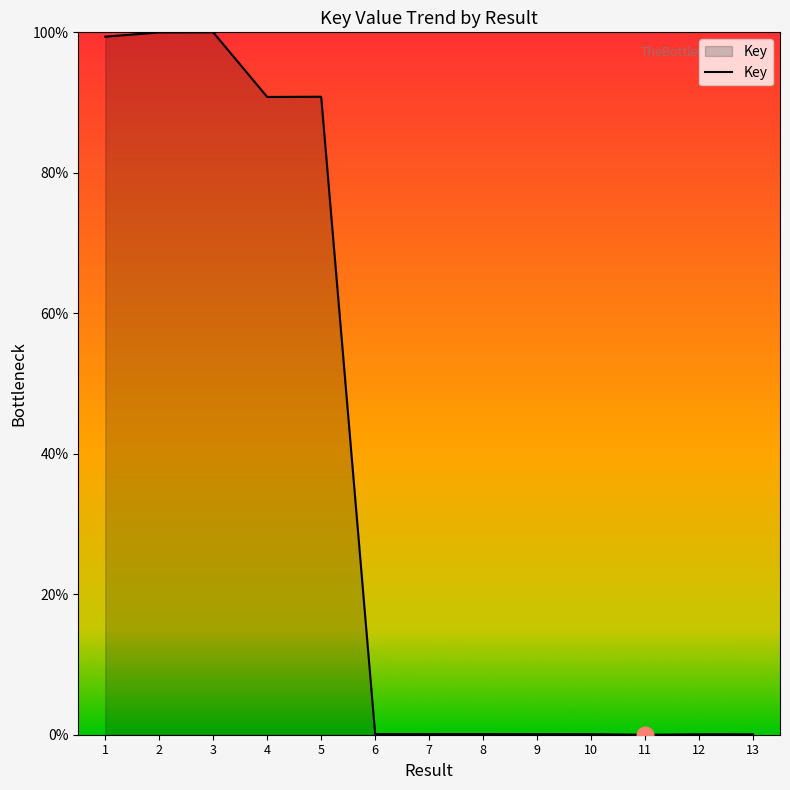

What is the difference between the maximum and minimum values?

100.0